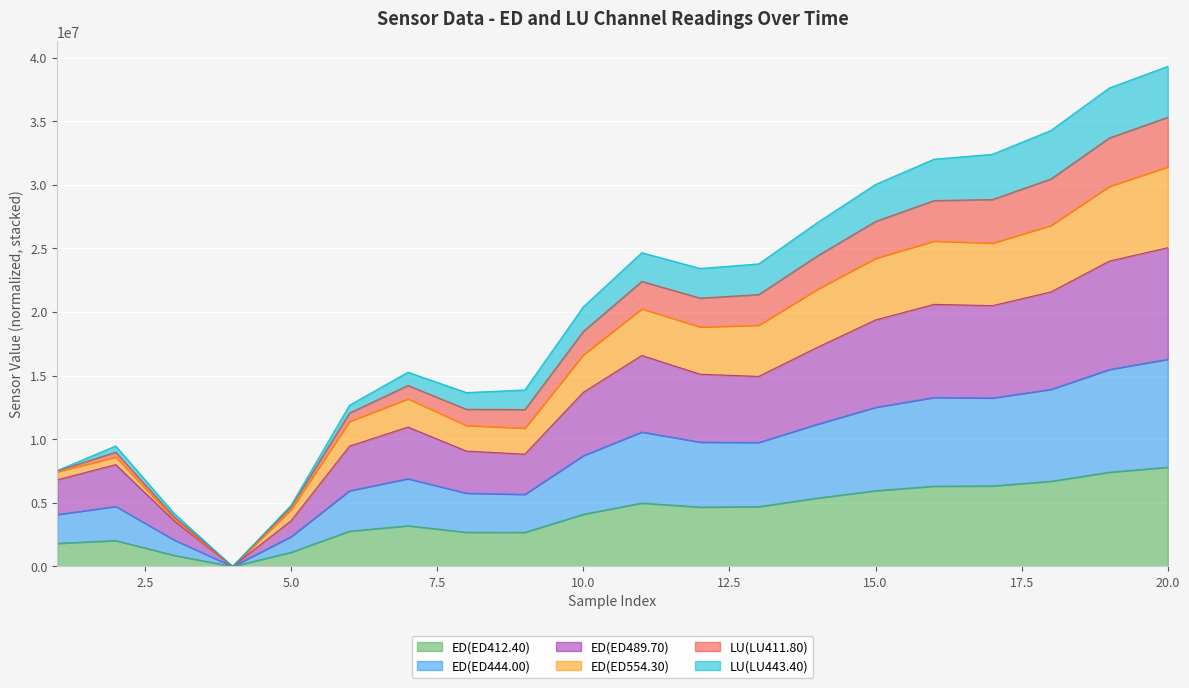

What are all the series names shown in the legend?

ED(ED412.40), ED(ED444.00), ED(ED489.70), ED(ED554.30), LU(LU411.80), LU(LU443.40)